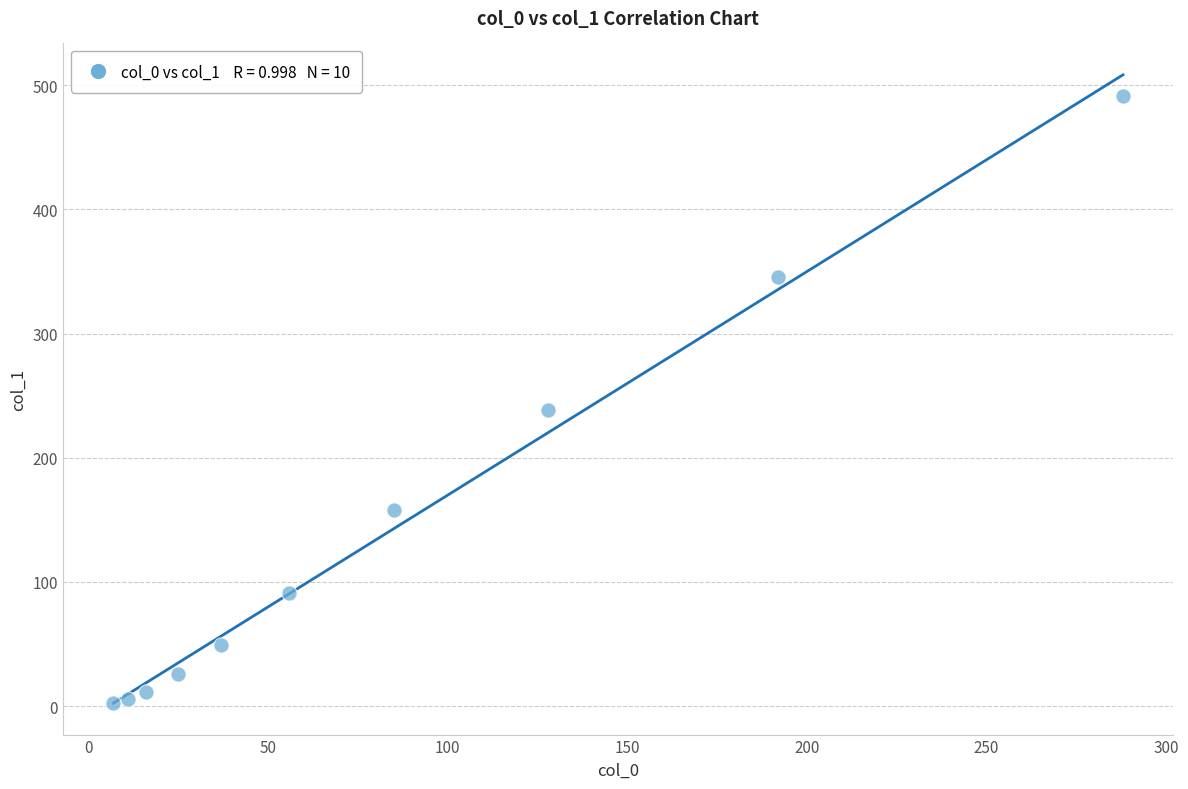

What is the range of Y values (max minus min)?

488.6